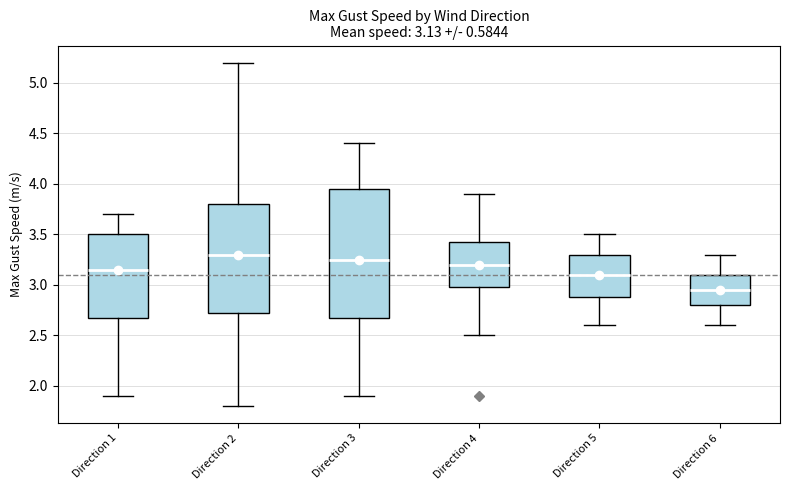

Which box is the tallest, from its lower edge to its upper edge?

Direction 3